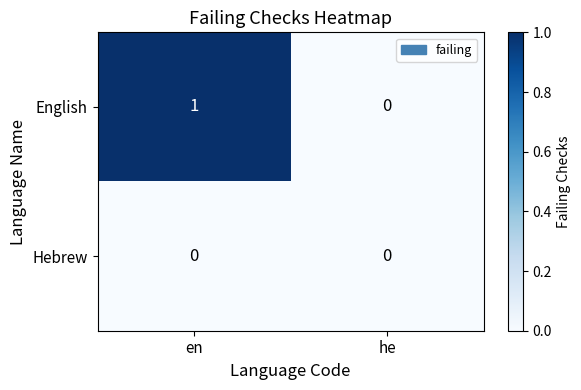

Which series has the largest total across all categories?

English